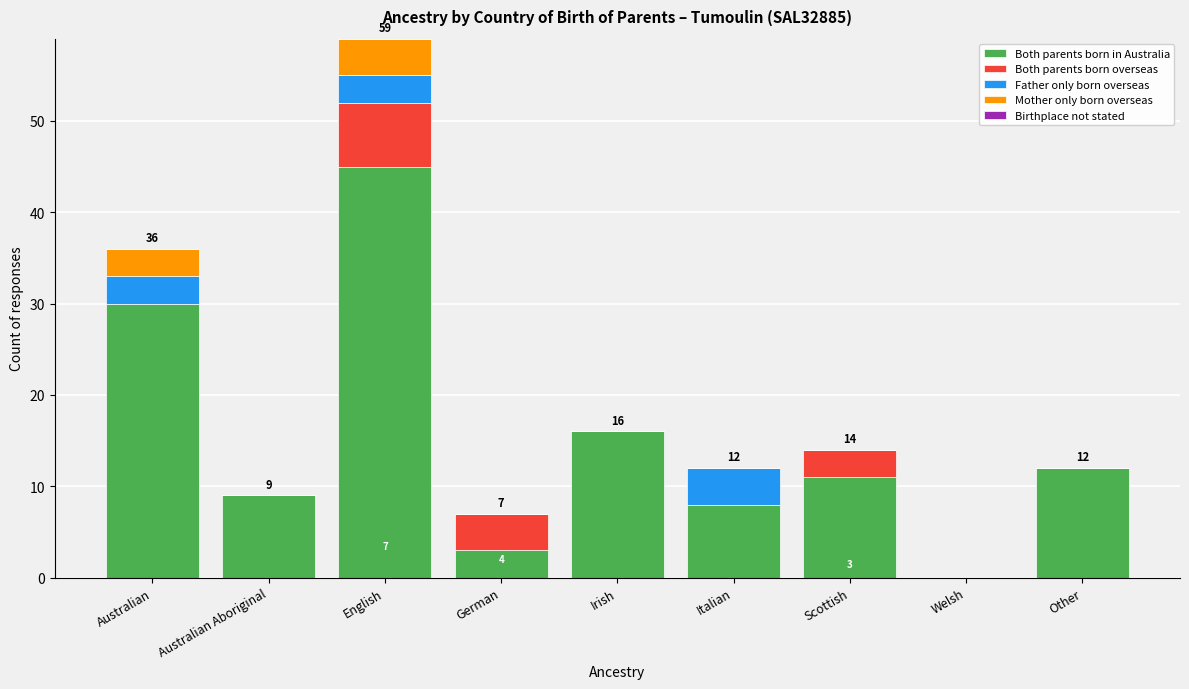

What is the total value across all series at Australian Aboriginal?

9